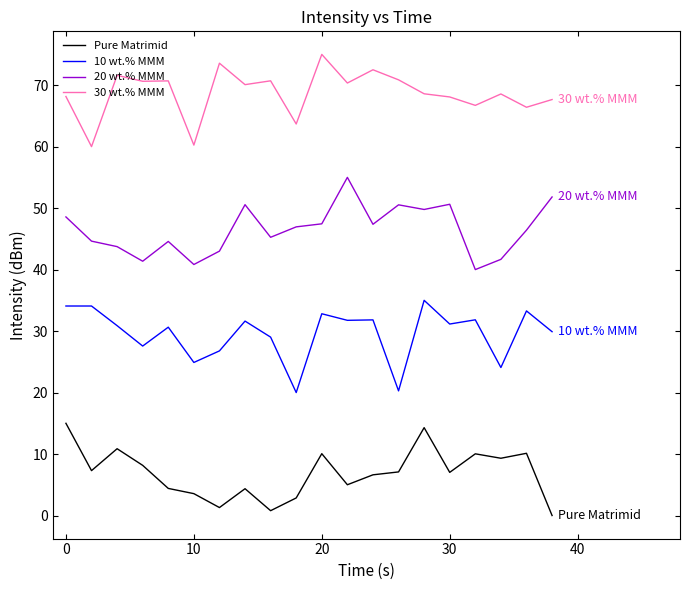

How many categories are shown in the chart?

20